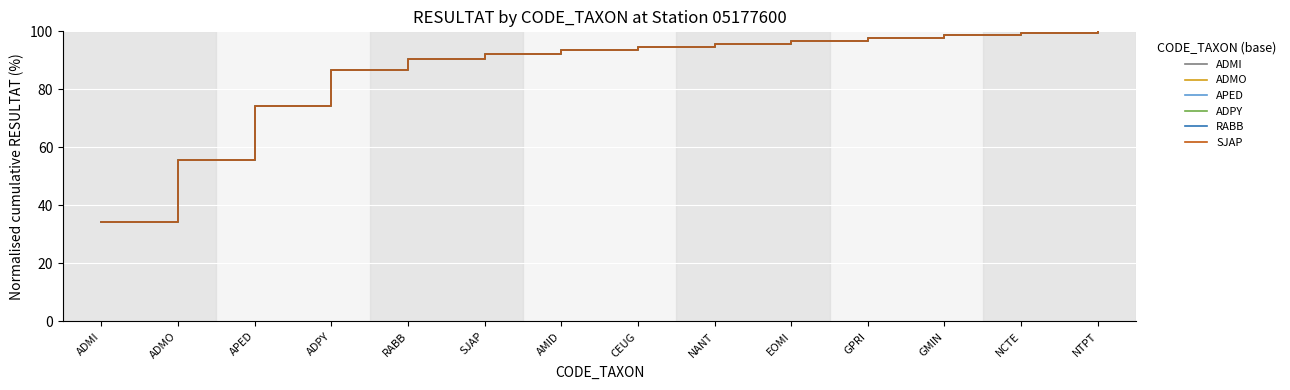

Does the chart display data point markers on the line(s)?

No